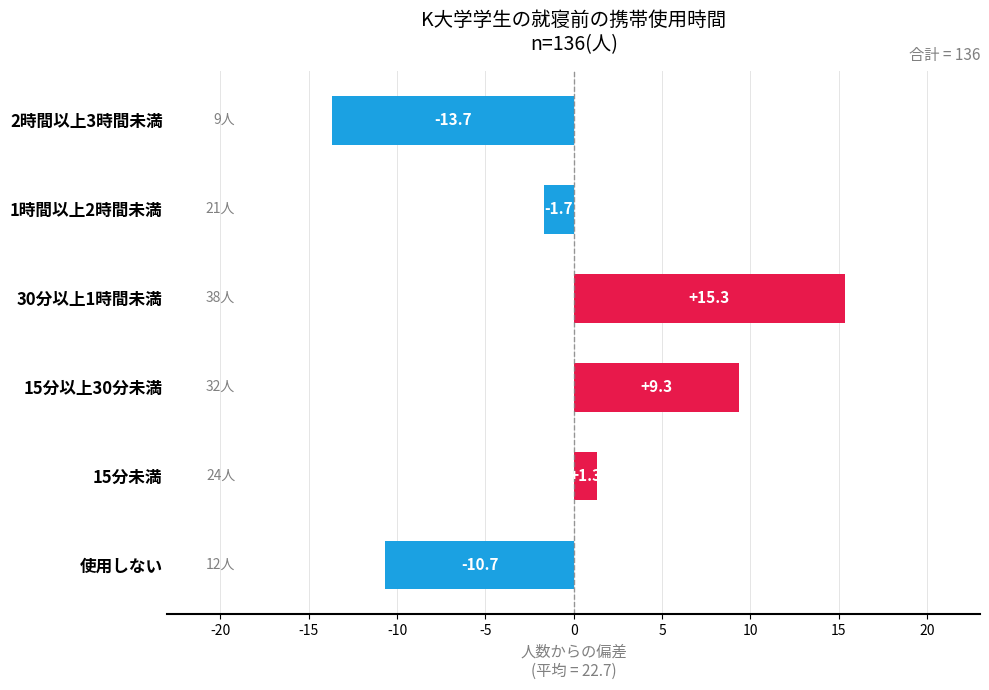

What is the change in value from 使用しない to 1時間以上2時間未満?

+9.0